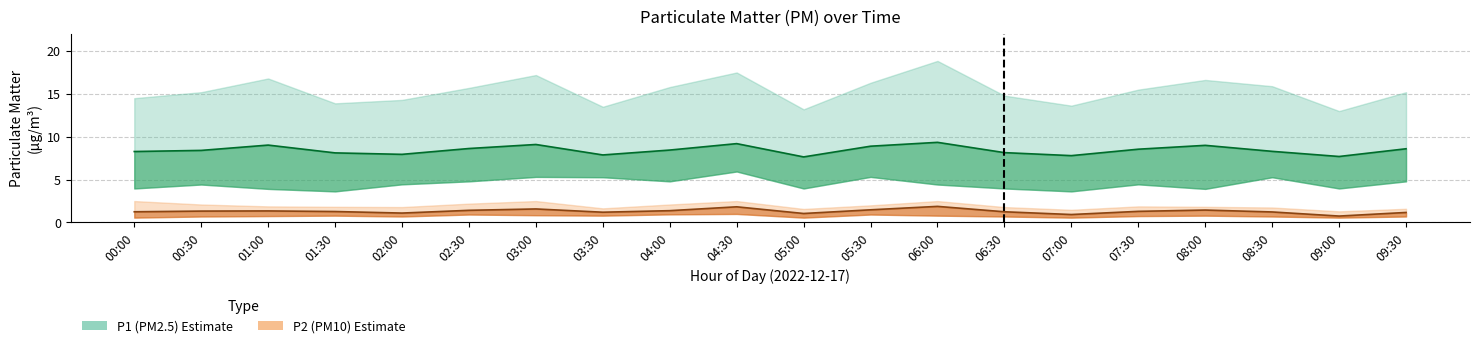

Reading left to right, extract all data points from this chart.

P1: 8.3	8.4	9.0	8.1	8.0	8.6	9.1	7.9	8.4	9.2	7.7	8.9	9.3	8.2	7.8	8.6	9.0	8.3	7.7	8.6
P1_upper: 14.5	15.2	16.8	13.9	14.3	15.7	17.2	13.5	15.8	17.5	13.2	16.3	18.9	14.8	13.6	15.5	16.6	15.9	13.0	15.2
P1_lower: 4.0	4.4	3.9	3.6	4.5	4.8	5.3	5.3	4.8	6.0	4.0	5.3	4.4	4.0	3.6	4.5	3.9	5.3	4.0	4.8
P2: 1.2	1.3	1.4	1.3	1.1	1.4	1.6	1.2	1.4	1.8	1.1	1.5	1.9	1.2	0.9	1.3	1.4	1.2	0.8	1.2
P2_upper: 2.5	2.1	1.9	1.8	1.8	2.2	2.5	1.6	2.1	2.5	1.6	2.0	2.5	1.8	1.5	1.9	1.8	1.8	1.3	1.6
P2_lower: 0.6	0.7	0.8	0.8	0.7	0.9	0.8	0.8	0.9	1.0	0.6	0.9	0.8	0.7	0.6	0.8	0.8	0.7	0.6	0.7